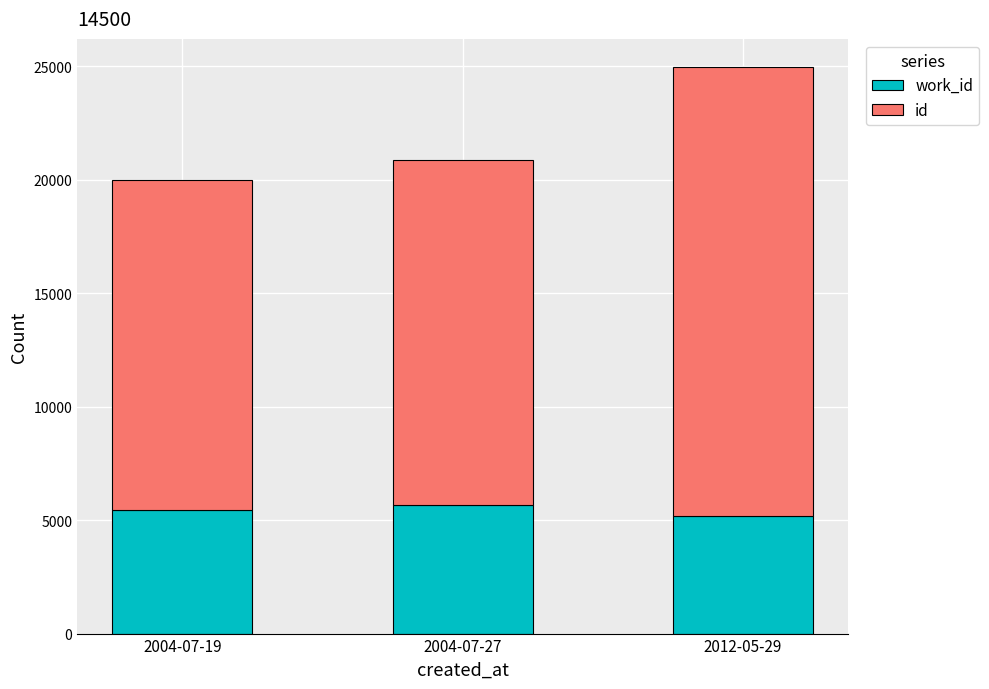

Count the id values in the range 14561 to 19786.

3